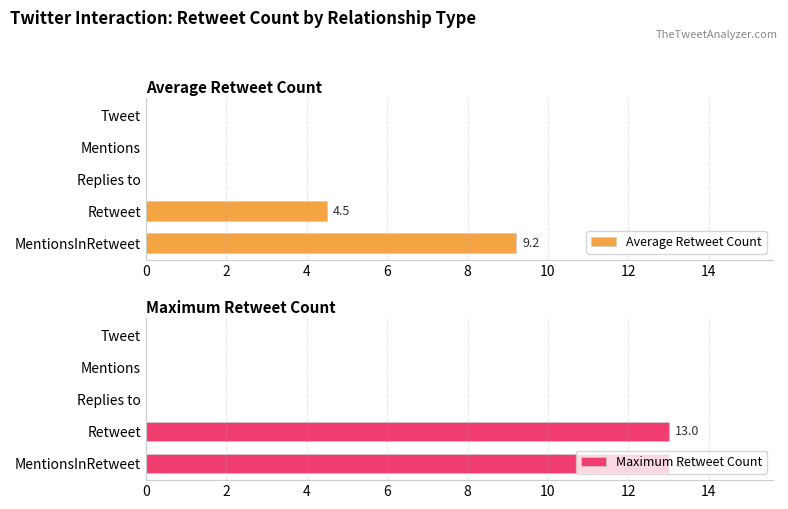

How many bars are there in total?

10